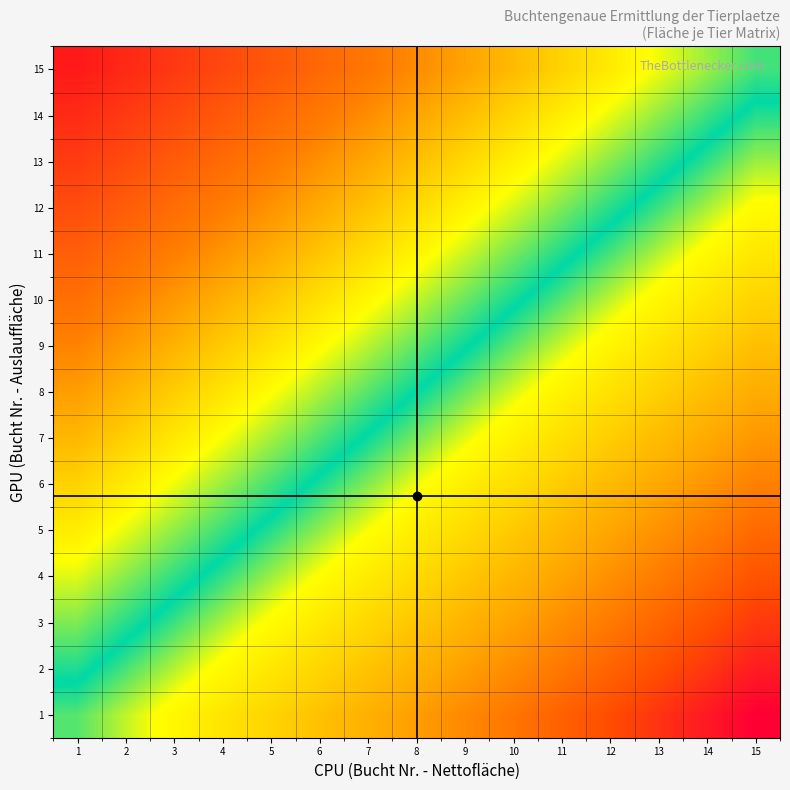

What is the spread (max minus min) of values at 1?

0.5